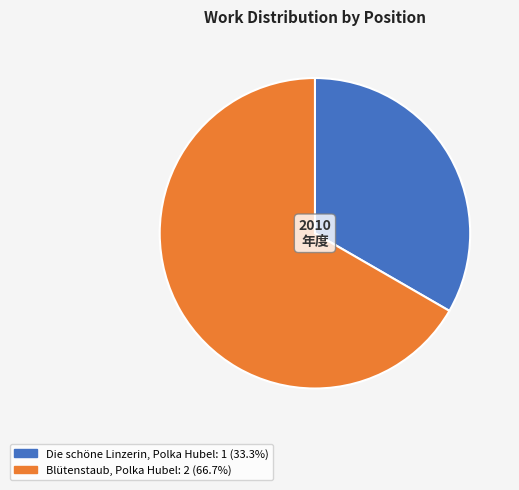

Rank the categories by value from highest to lowest.

Blütenstaub, Polka Hubel, Die schöne Linzerin, Polka Hubel